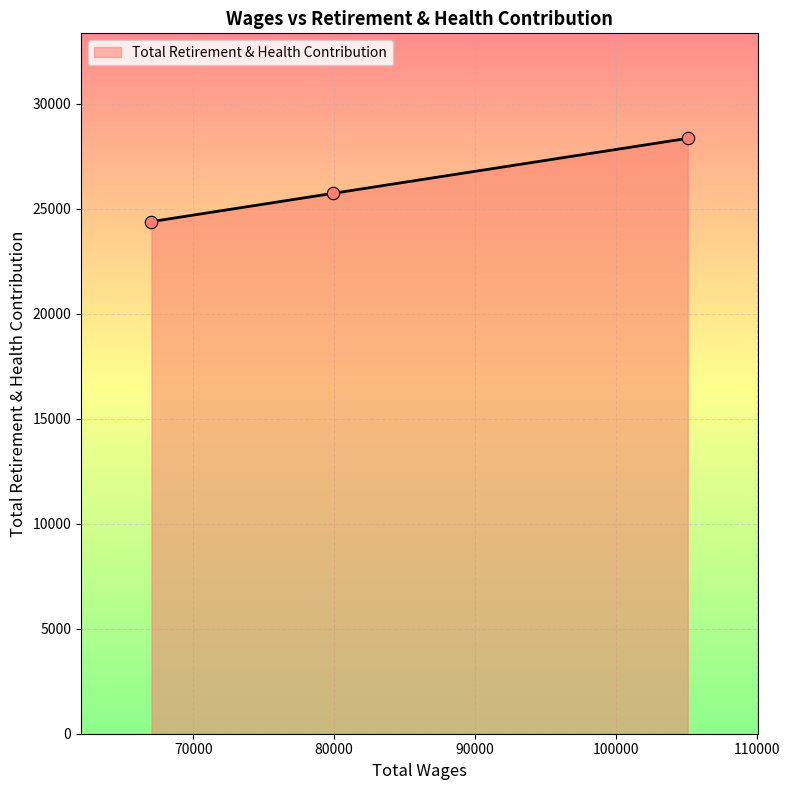

What is the maximum value shown in the chart?

28348